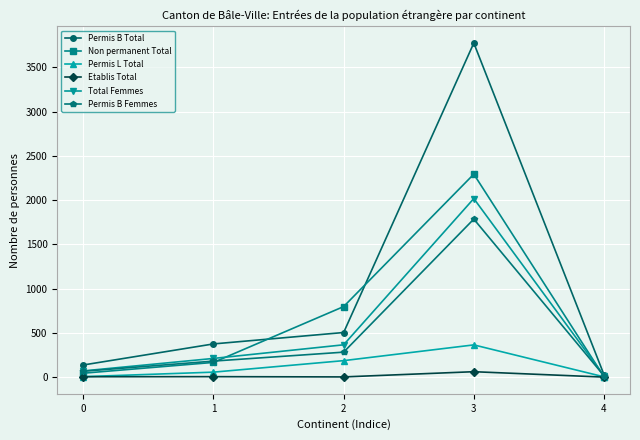

Which series has the widest spread of values?

Permis B Total